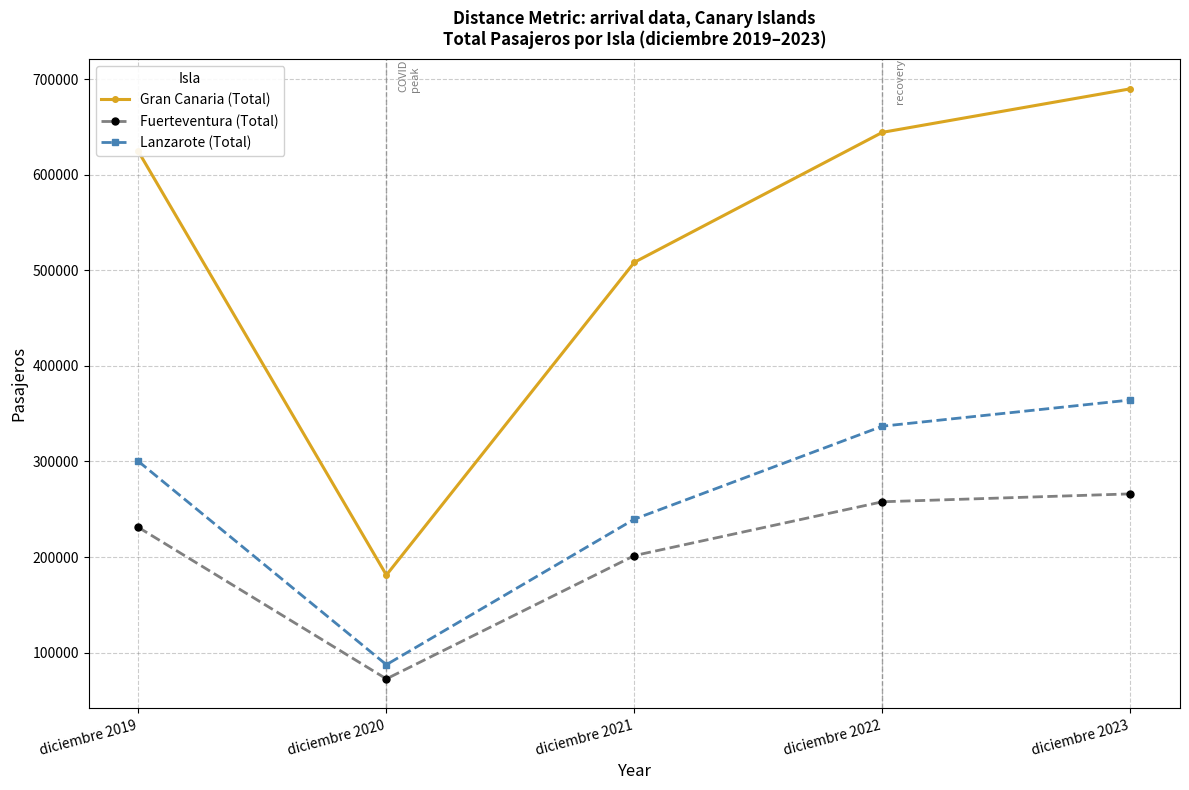

Which series has the largest total across all categories?

Gran Canaria (Total)